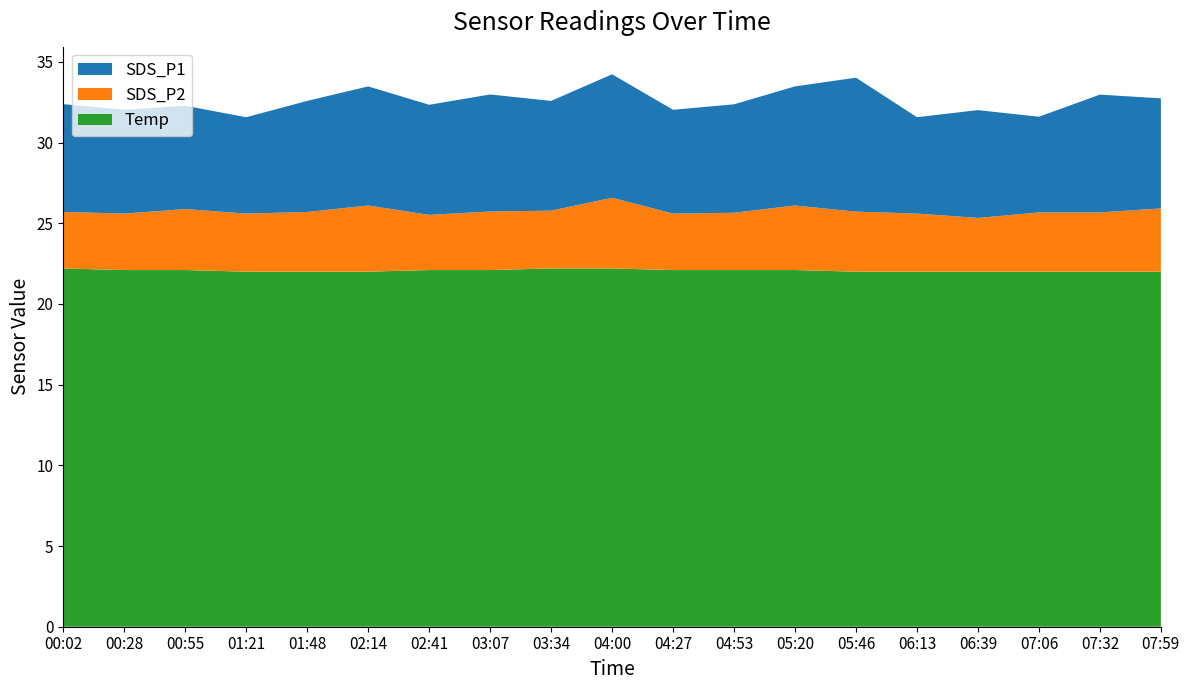

Reading left to right, what are all the values shown in this chart?

SDS_P1: 6.7	6.4	6.4	6.0	6.9	7.4	6.8	7.2	6.8	7.7	6.4	6.7	7.4	8.3	6.0	6.7	5.9	7.3	6.8
SDS_P2: 3.5	3.5	3.8	3.6	3.7	4.1	3.4	3.6	3.6	4.4	3.5	3.5	4.0	3.7	3.6	3.3	3.7	3.7	3.9
Temp: 22.2	22.1	22.1	22.0	22.0	22.0	22.1	22.1	22.2	22.2	22.1	22.1	22.1	22.0	22.0	22.0	22.0	22.0	22.0